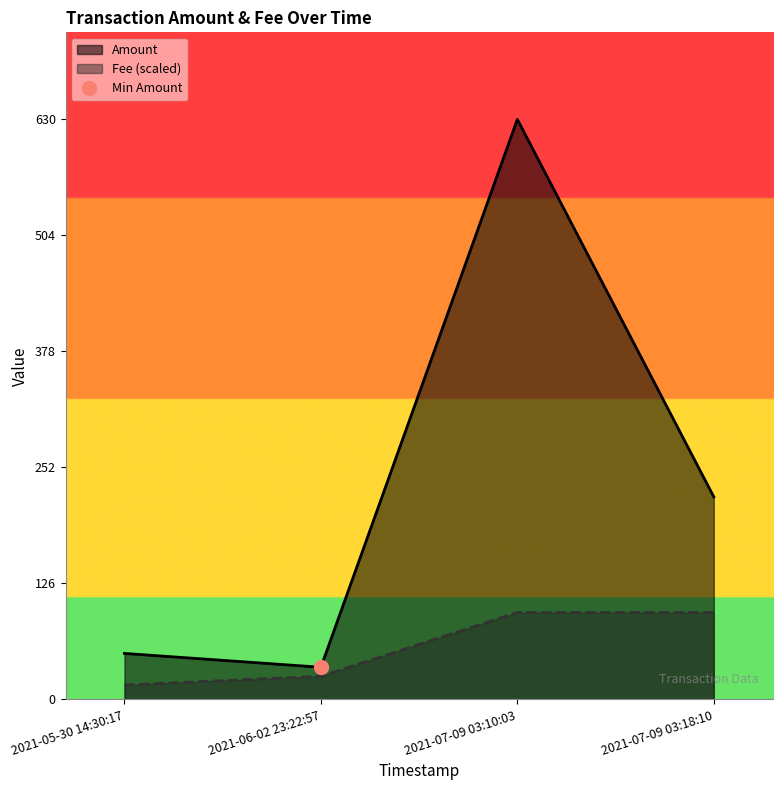

Is it true that Fee (scaled) equals 15.8 at 2021-05-30 14:30:17?

True